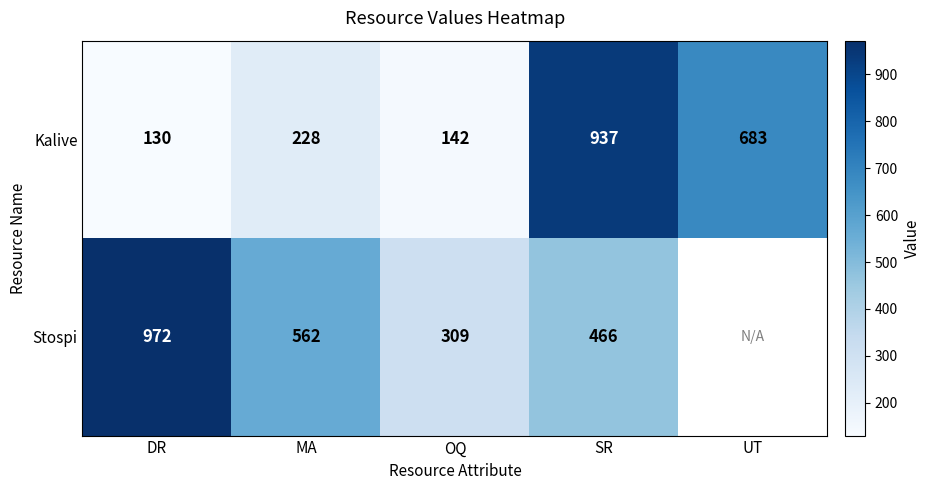

Where is Kalive nearest to the value 533?

UT